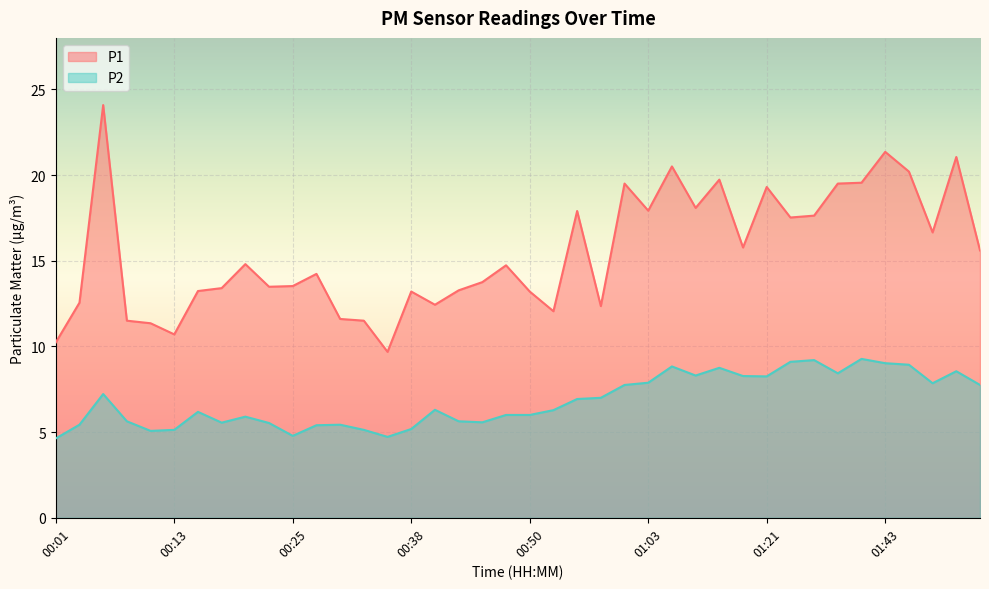

Does the chart display data point markers on the line(s)?

No